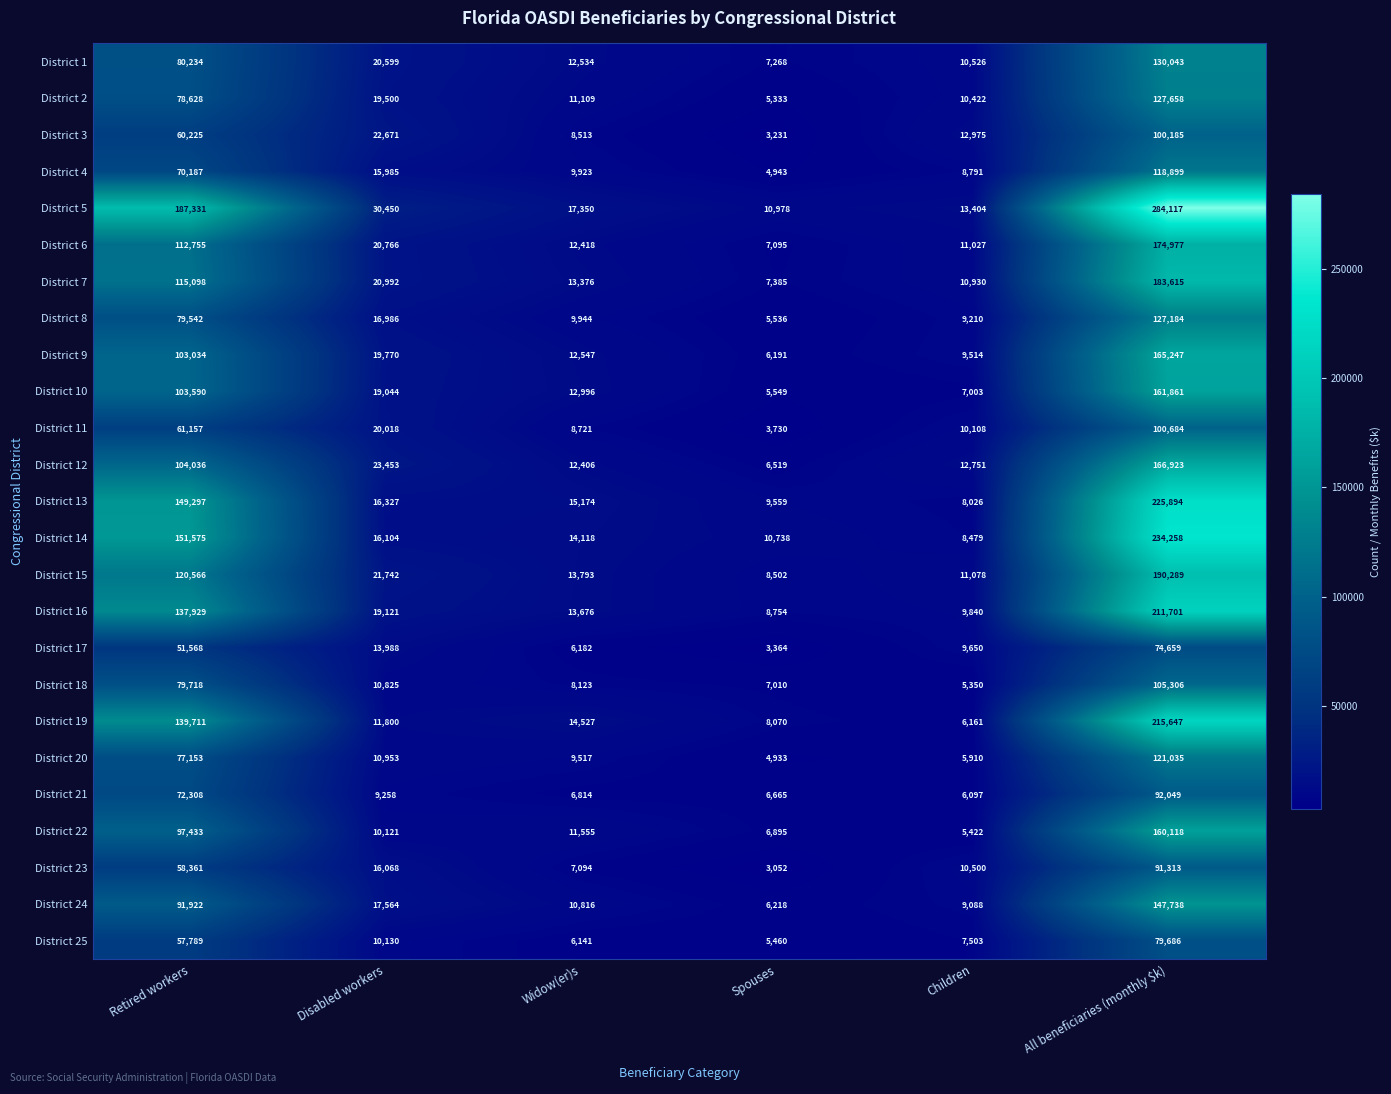

How many categories are shown in the chart?

6